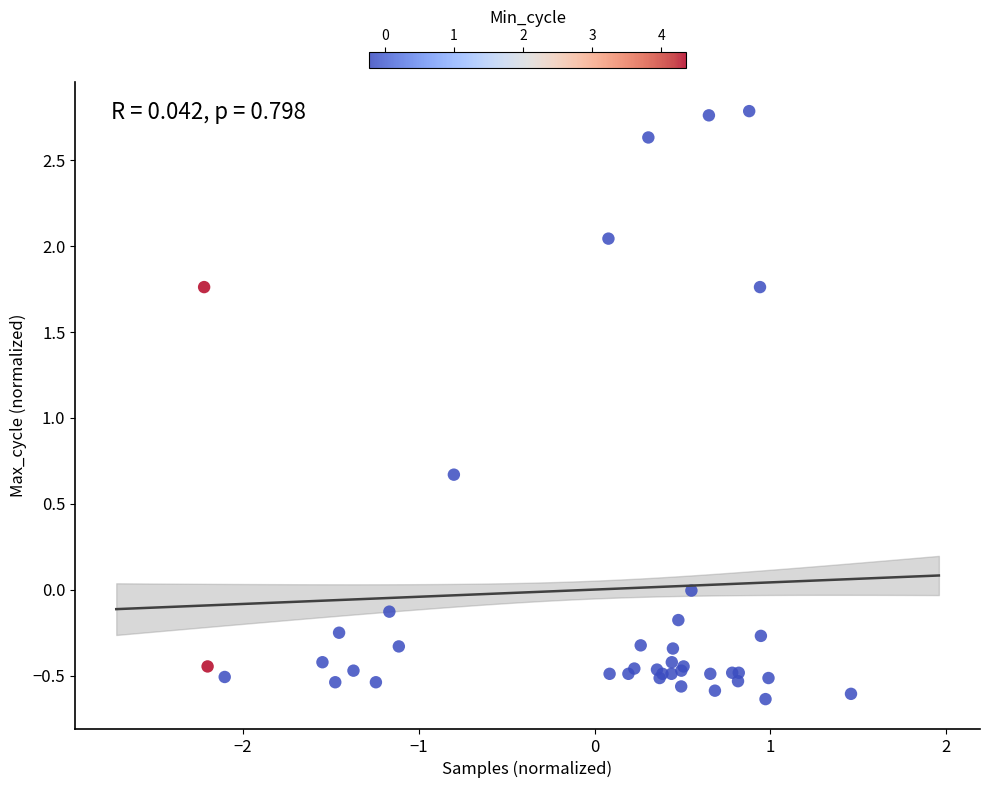

What Y value in the scatter plot is closest to 1?

0.7